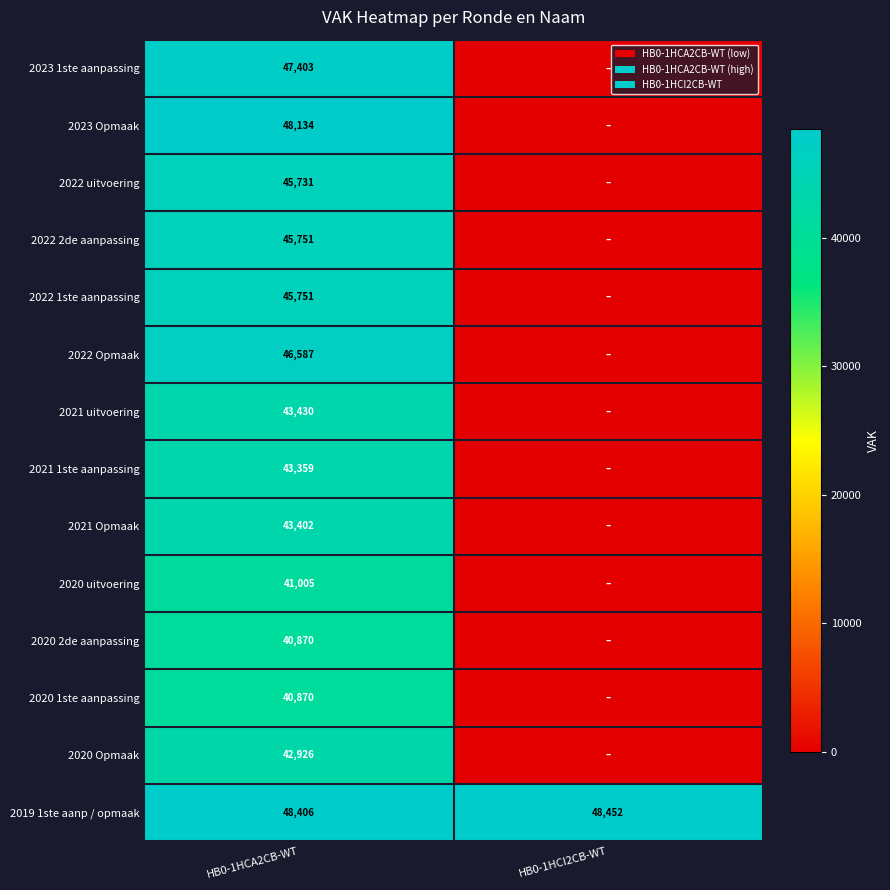

What is the difference between the highest and lowest values at HB0-1HCA2CB-WT?

7536